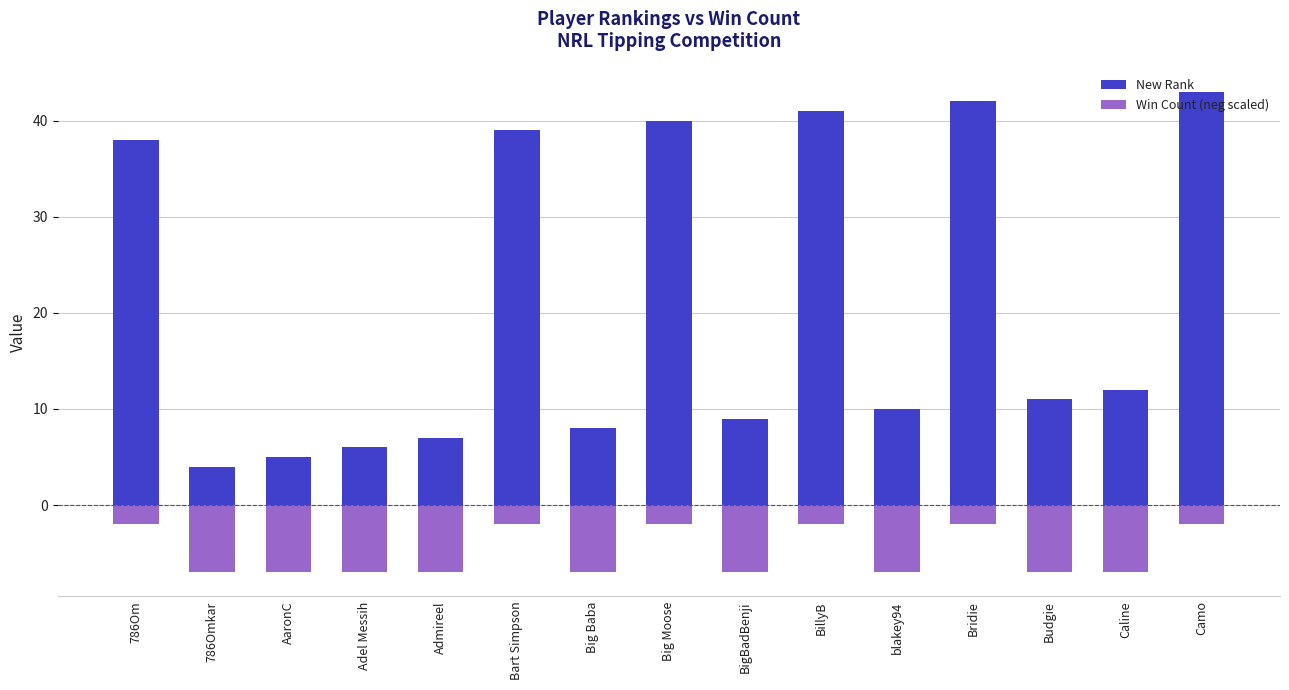

The New Rank series shows 25 at Bart Simpson. True or false?

False